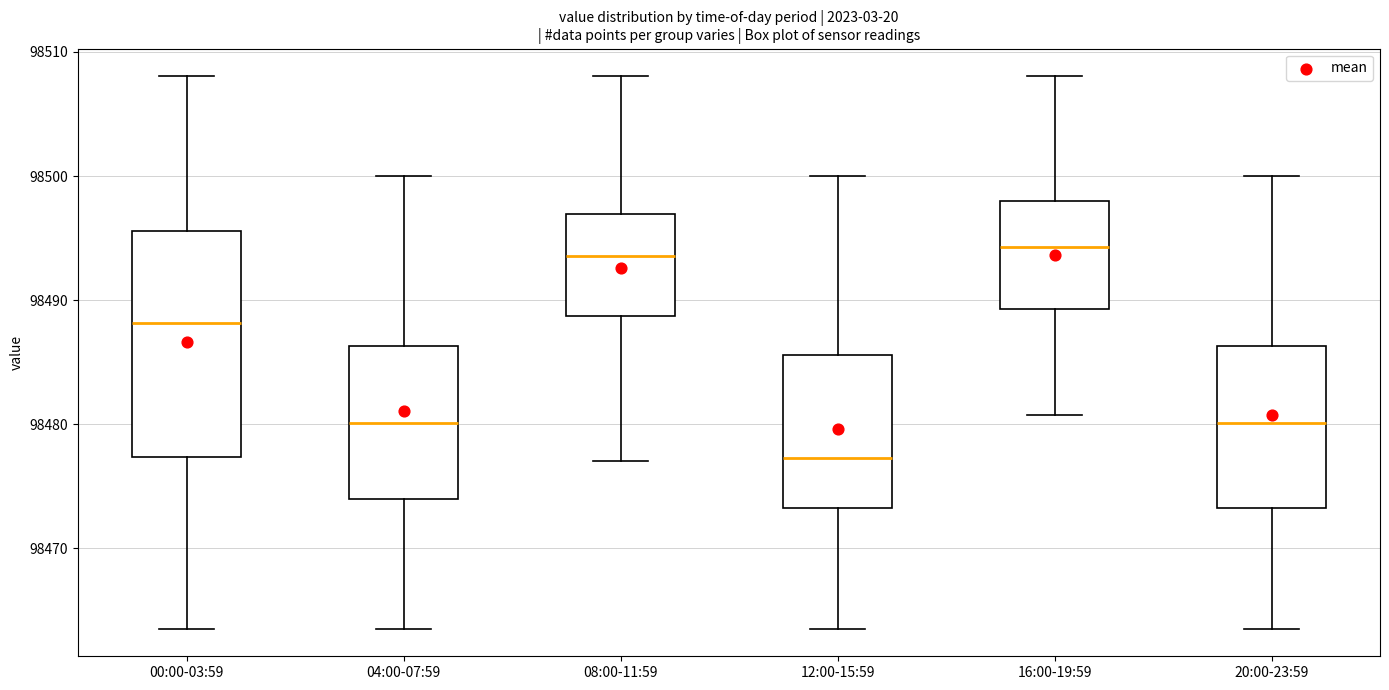

Reading left to right, transcribe this box plot: for each box, give where its median line is, the range the box spans, and where its two whiskers end, as read against the y-axis. The values are not printed on the chart, so give them approximately, as read against the axis.

00:00-03:59: median 98488, box 98477 to 98496, whiskers 98464 to 98508
04:00-07:59: median 98480, box 98474 to 98486, whiskers 98464 to 98500
08:00-11:59: median 98494, box 98489 to 98497, whiskers 98477 to 98508
12:00-15:59: median 98477, box 98473 to 98486, whiskers 98464 to 98500
16:00-19:59: median 98494, box 98489 to 98498, whiskers 98481 to 98508
20:00-23:59: median 98480, box 98473 to 98486, whiskers 98464 to 98500